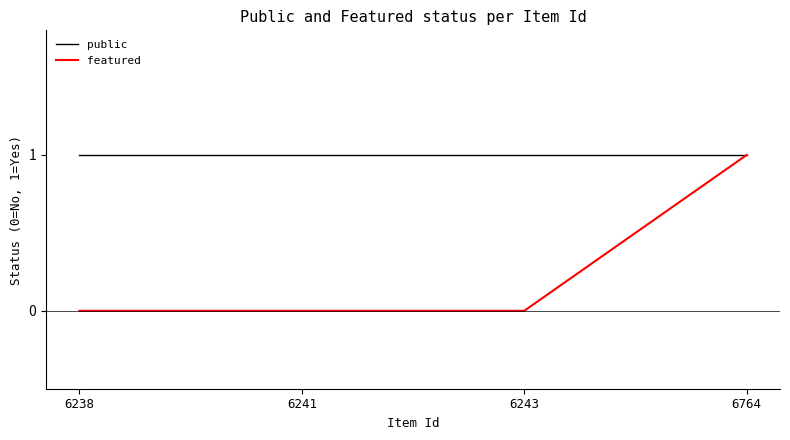

What is the sum of all public values?

4